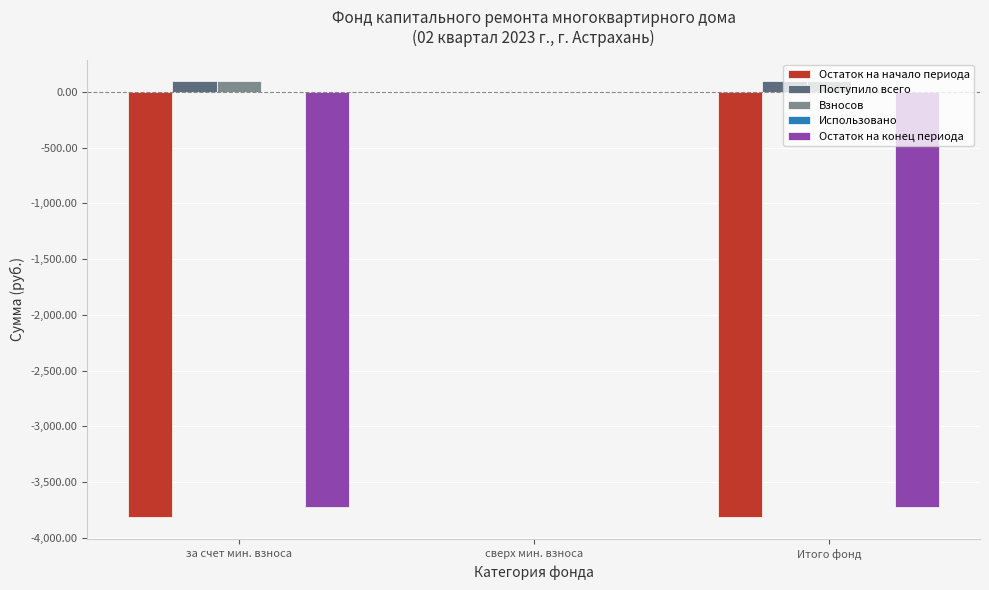

What is the sum of all Поступило всего values?

188.4